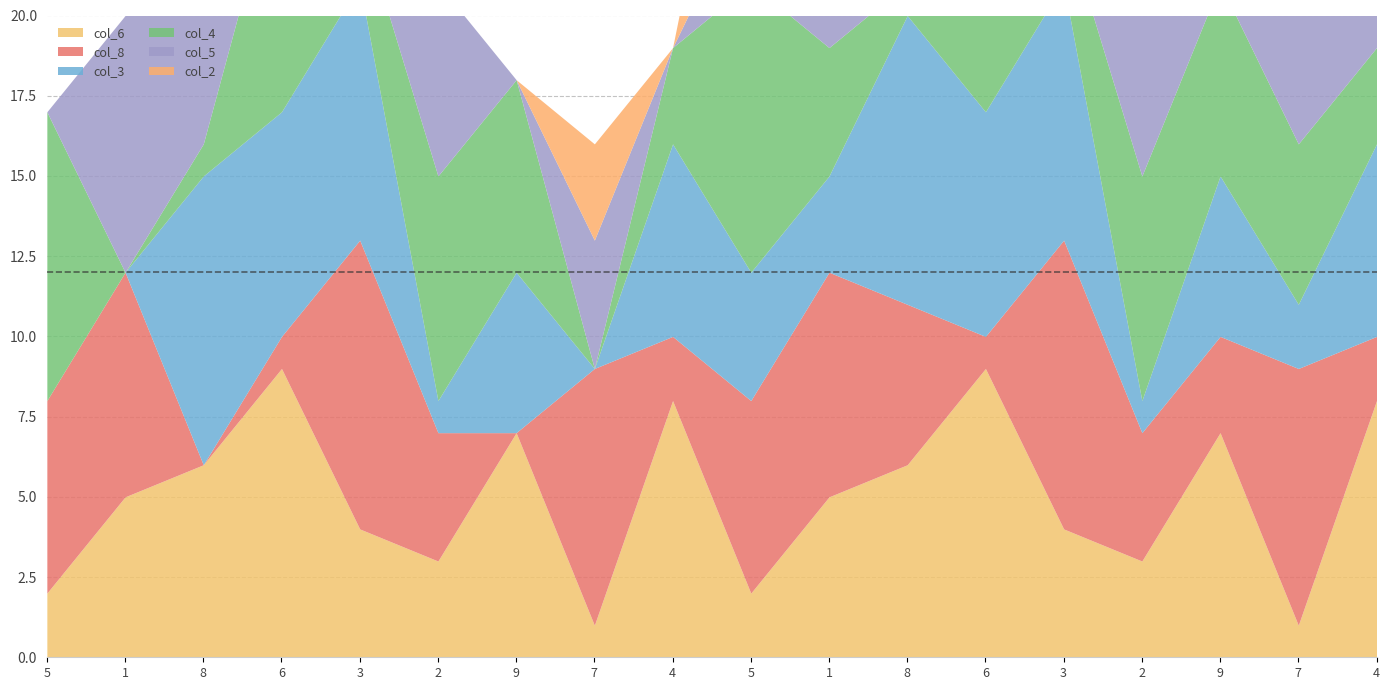

True or false: col_5 has a value of 7 at 8.

True